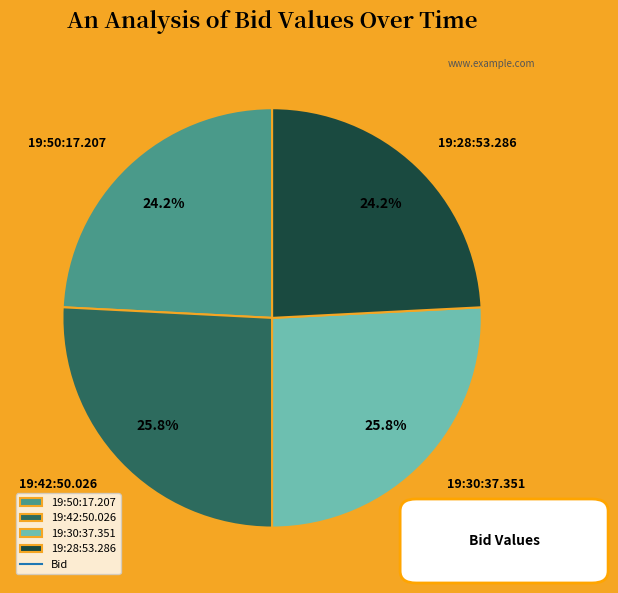

How many segments does this pie chart have?

4